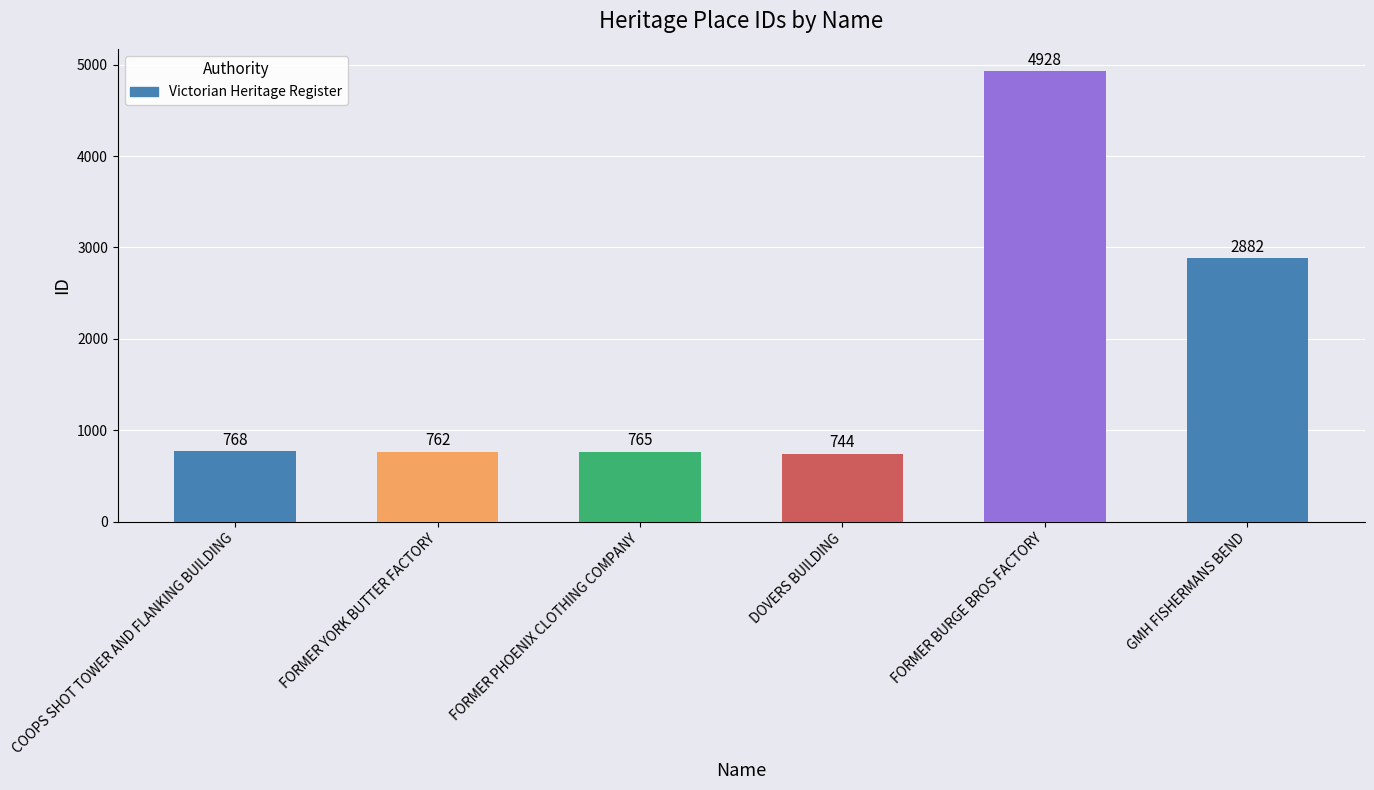

How many values are below 768?

3